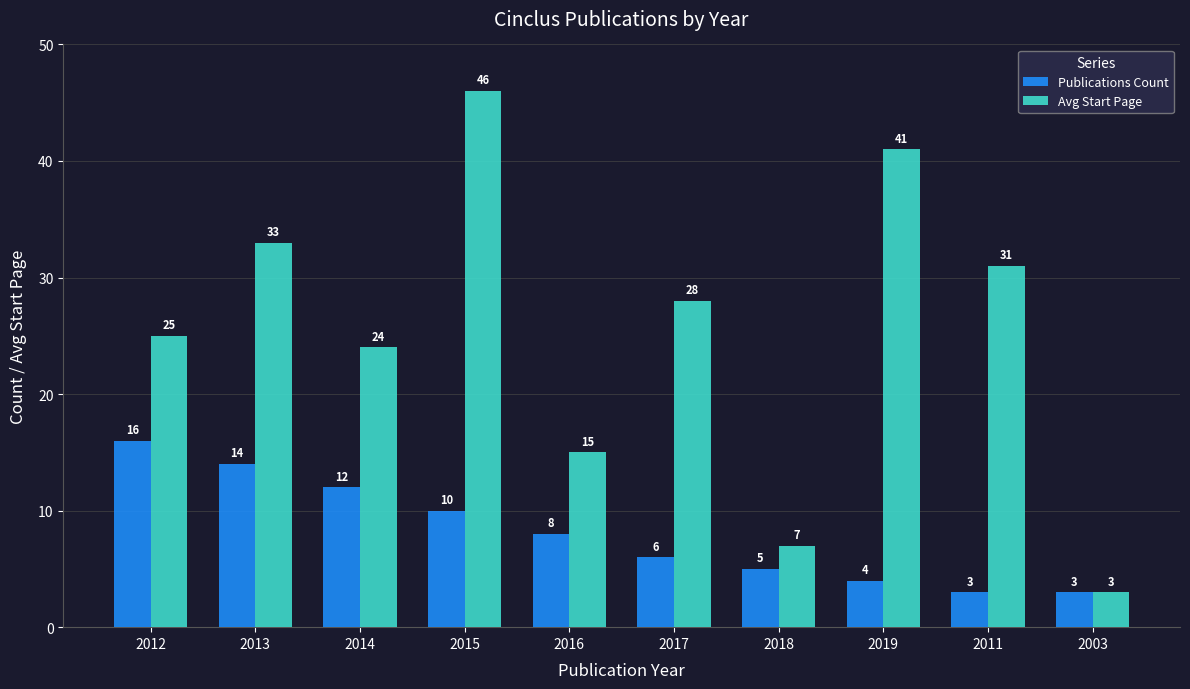

Is it true that Avg Start Page equals 7 at 2018?

True